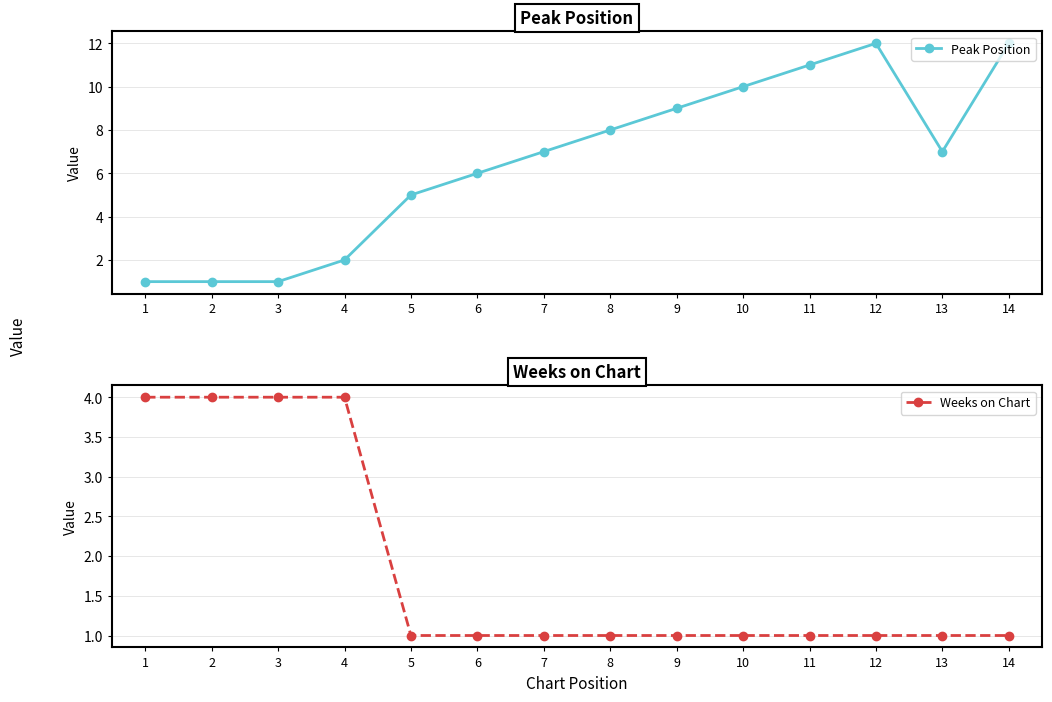

What is the minimum value for Peak Position?

1